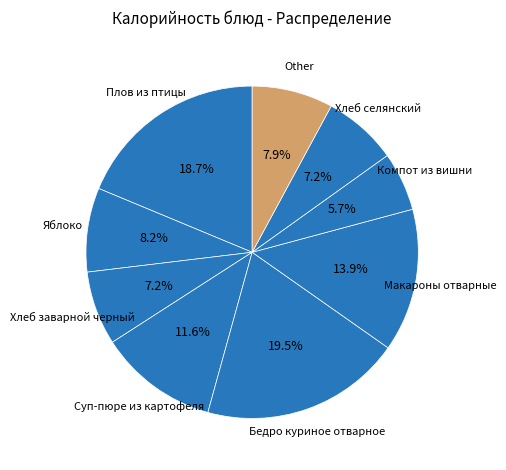

Count the number of slices in the pie.

9